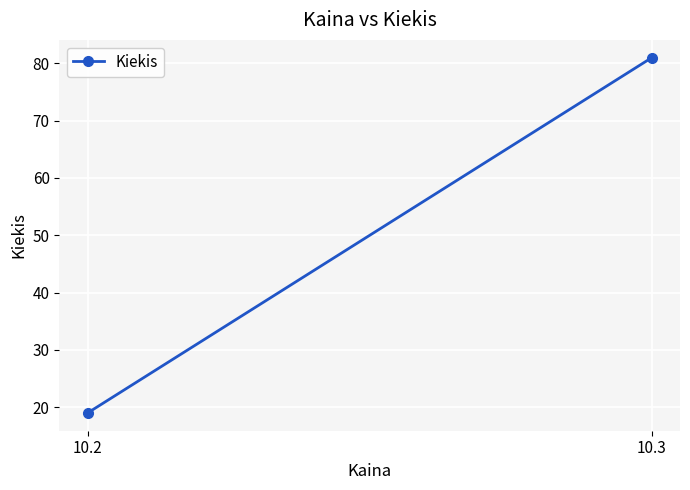

How many values are below 81?

1